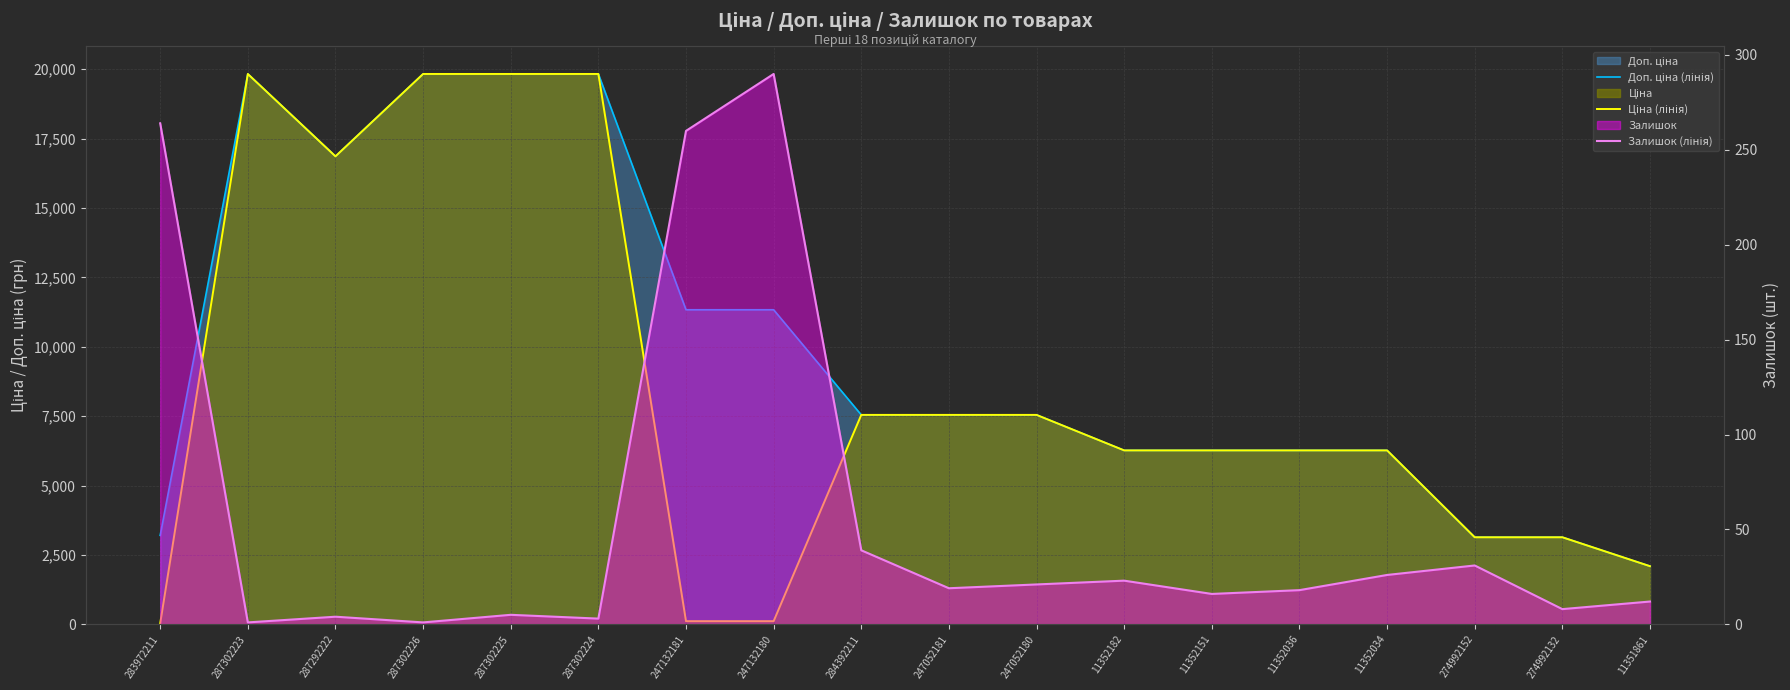

Count the number of categories in the chart.

18